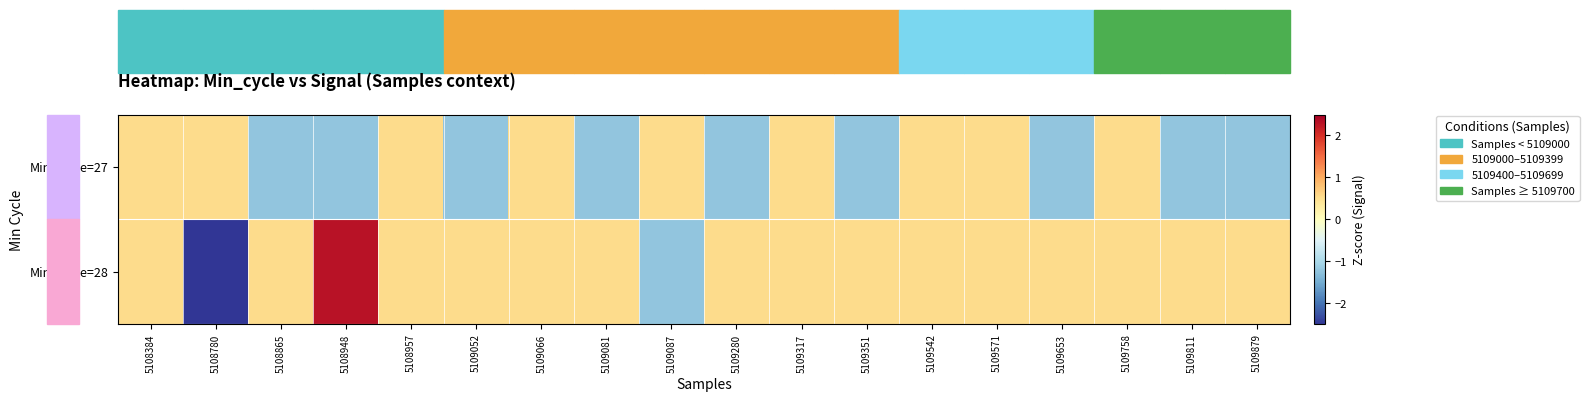

What is the maximum value shown in the chart?

2.3